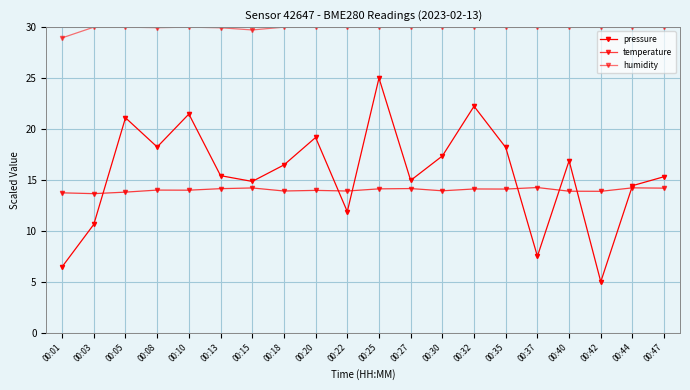

At how many categories does at least one series exceed 8?

20